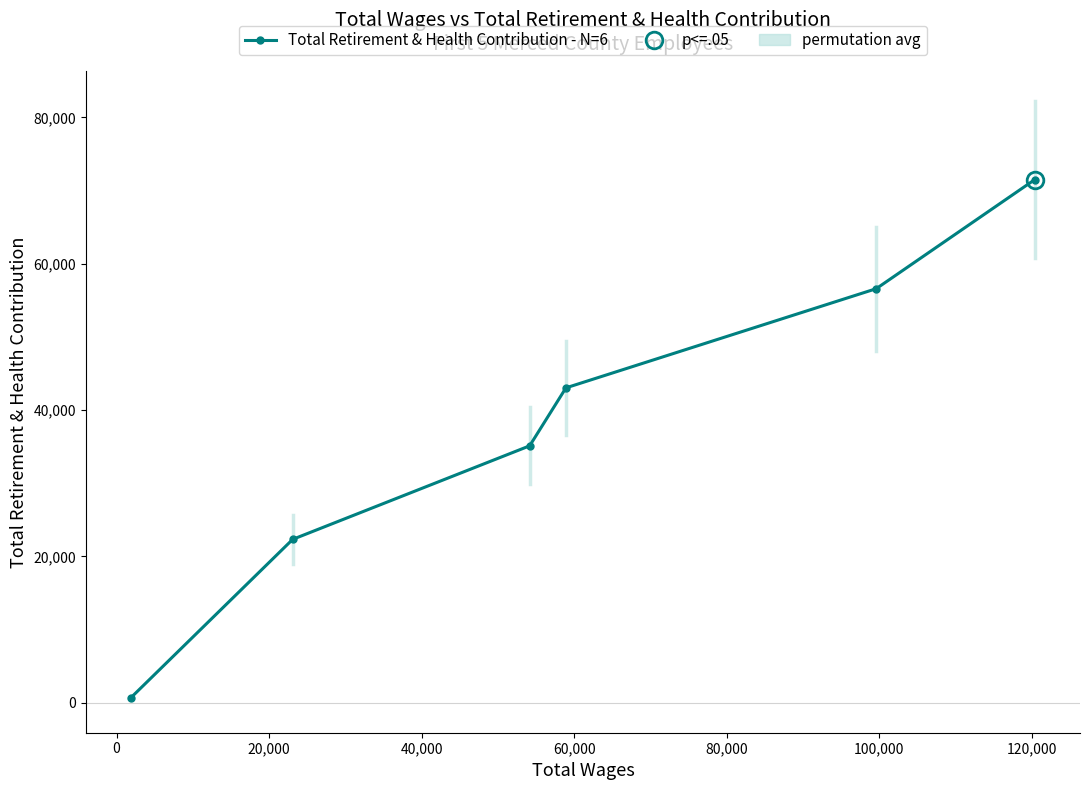

True or false: Total Retirement & Health Contribution - N=6 has more than 0 points higher than both neighbors.

False